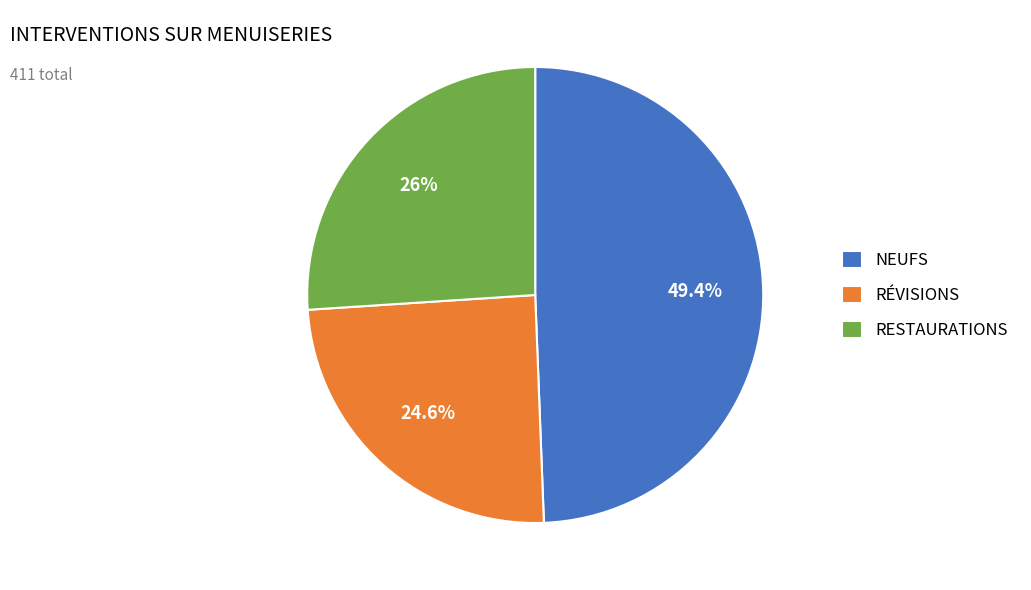

How many slices are in this pie chart?

3